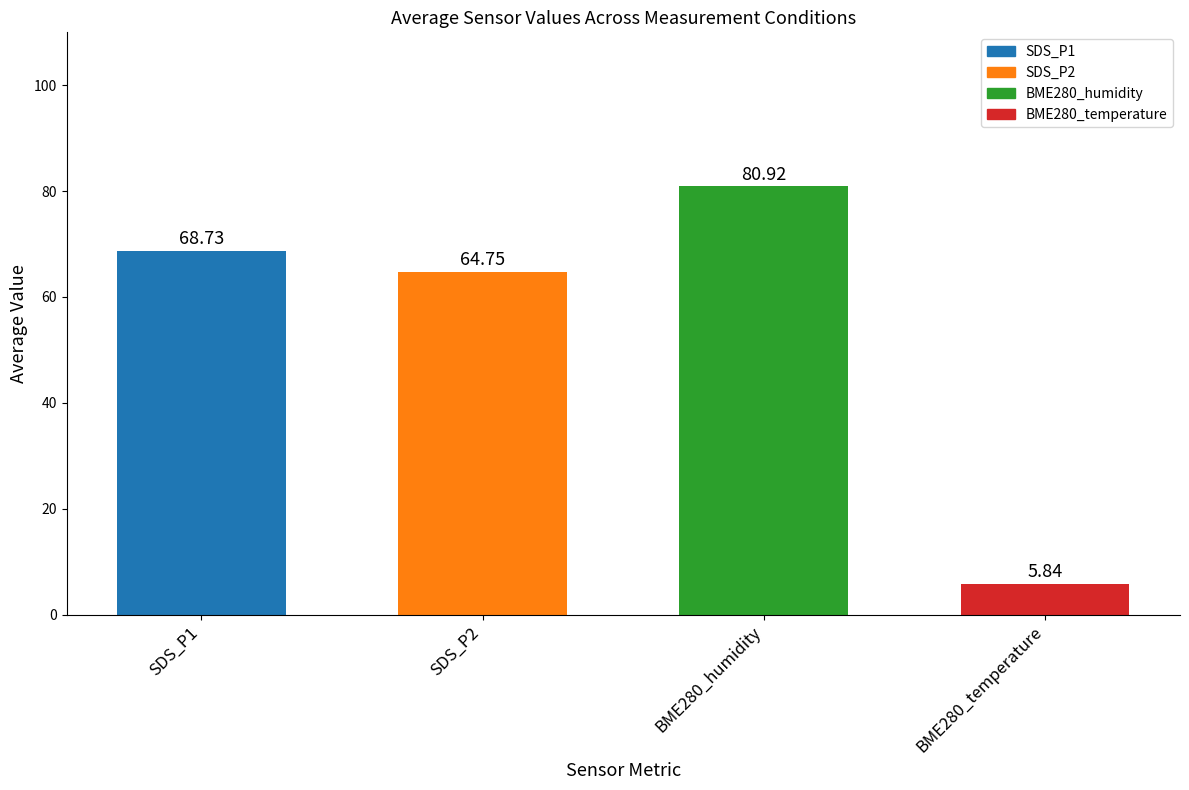

Between SDS_P1 and BME280_temperature, which is larger?

SDS_P1